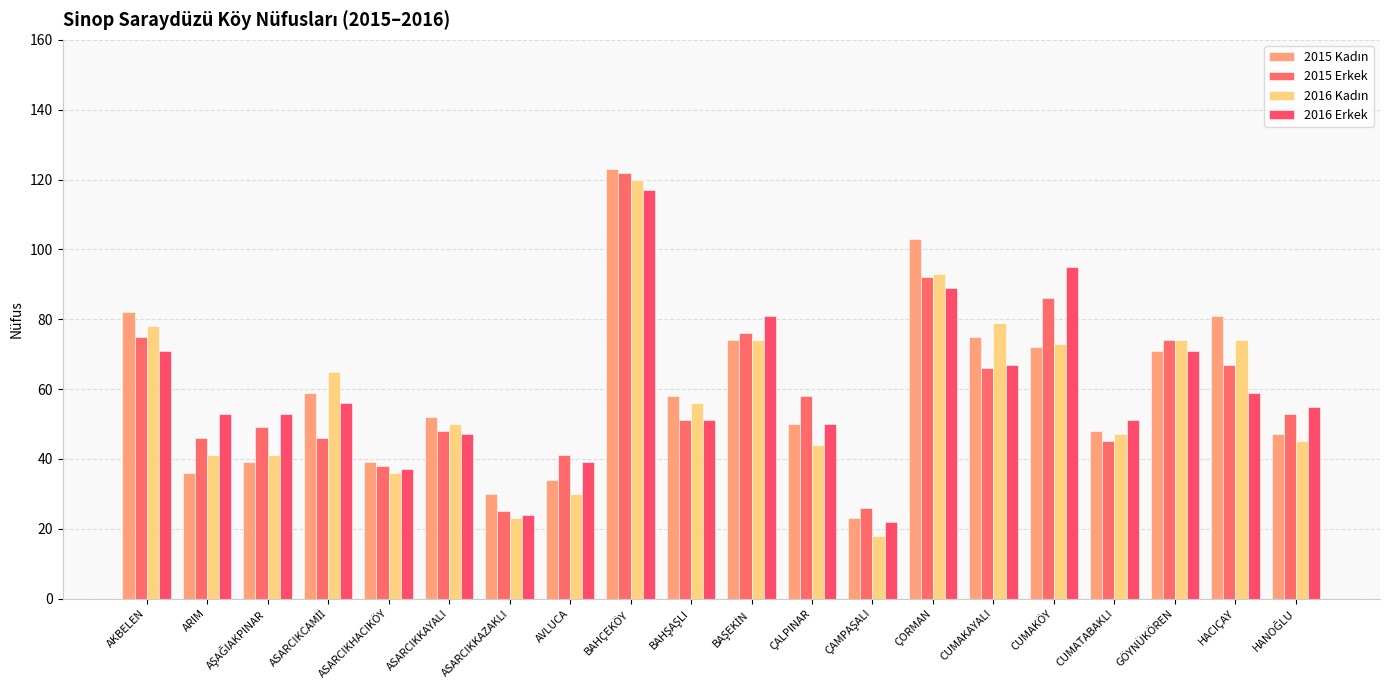

What is the average value of the 2015 Erkek series?

59